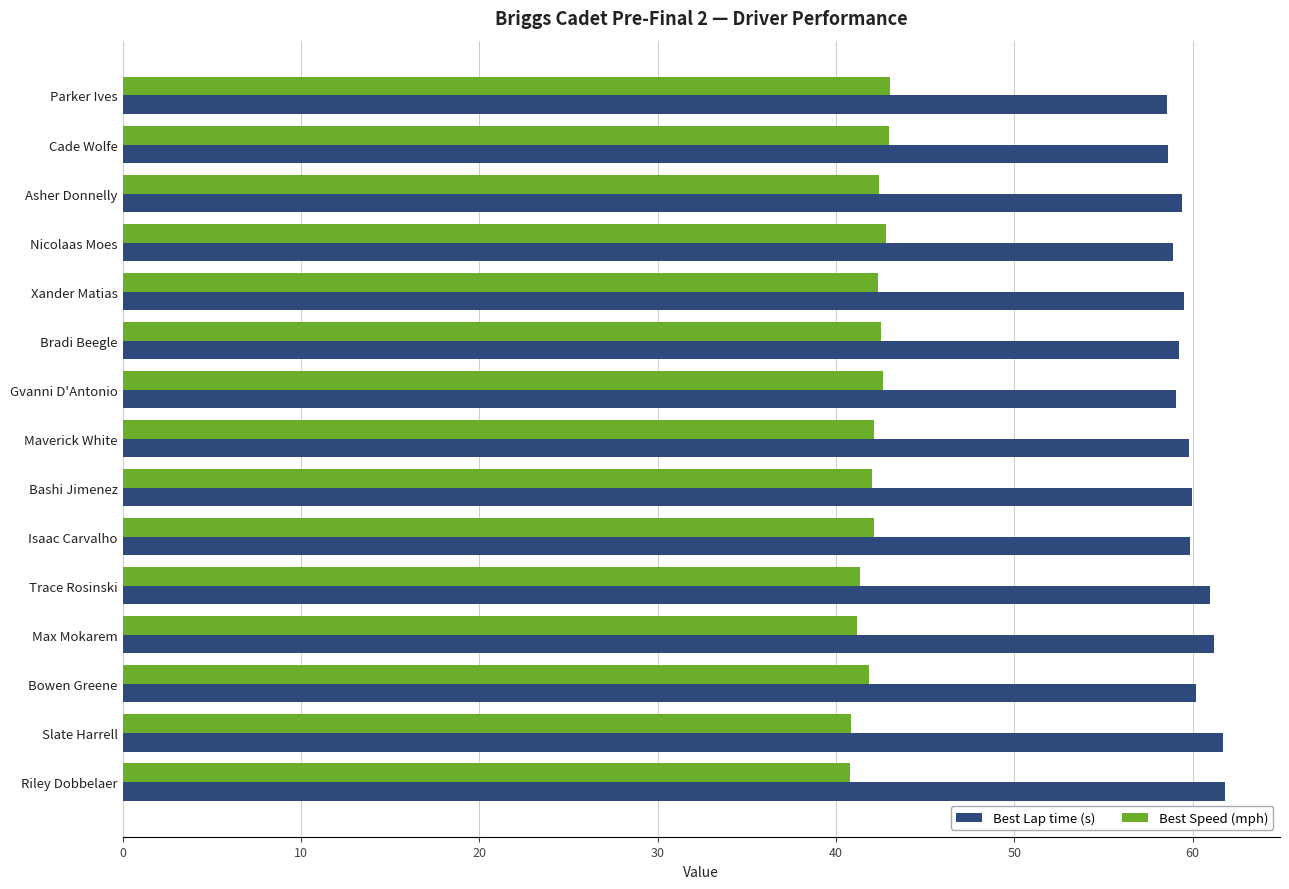

Is the value of Best Lap time (s) at Trace Rosinski greater than the value of Best Speed (mph) at Asher Donnelly?

Yes